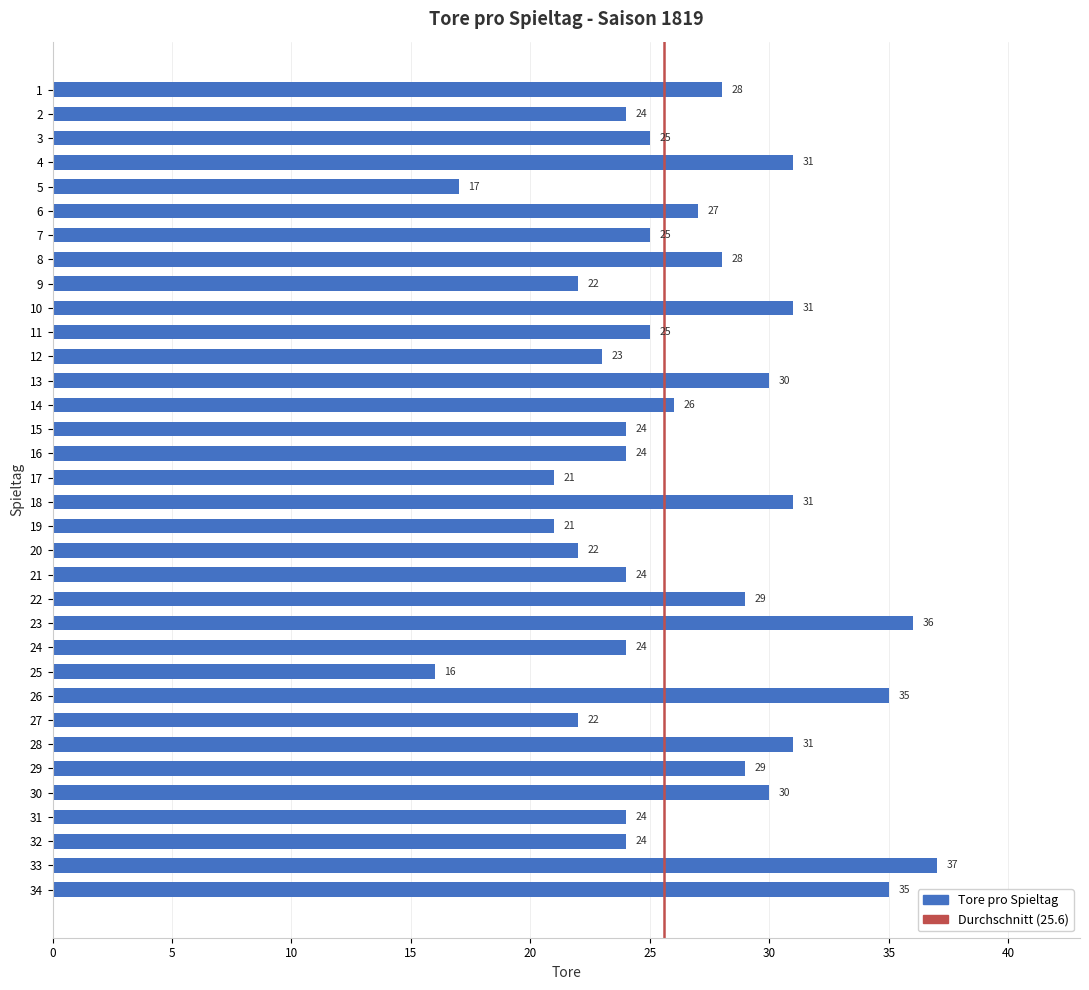

What is the sum of the values at 19 and 34?

56